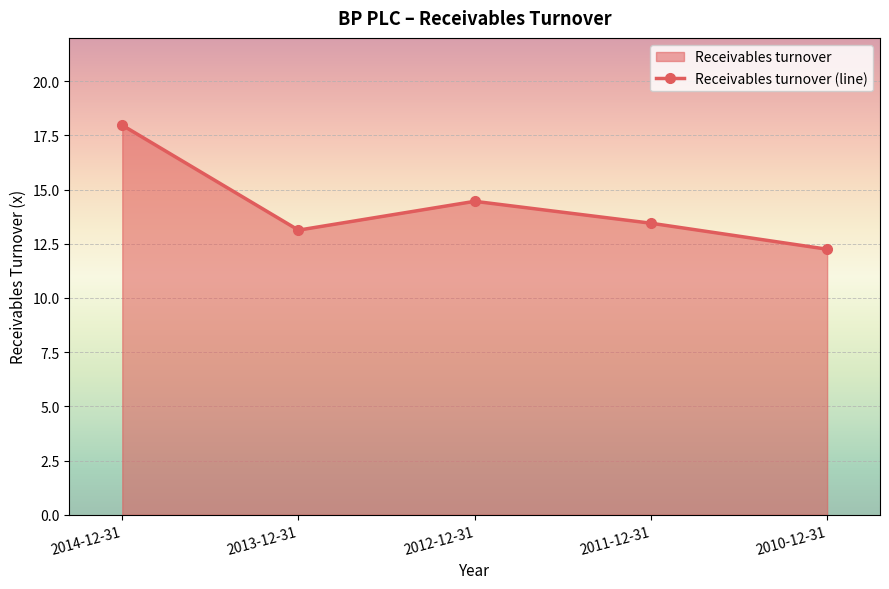

True or false: the data shows 21.3 at 2012-12-31.

False